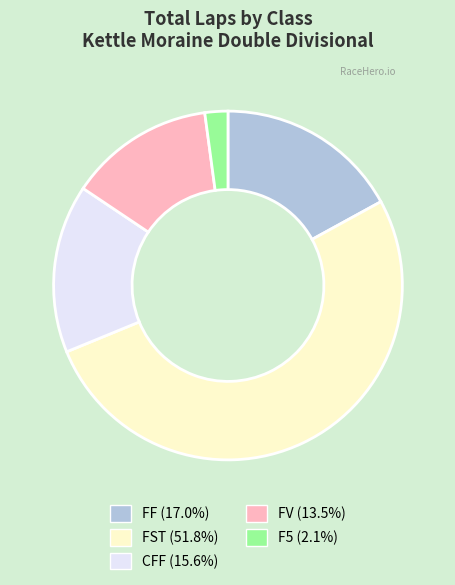

Which slice represents more than half of the pie?

FST